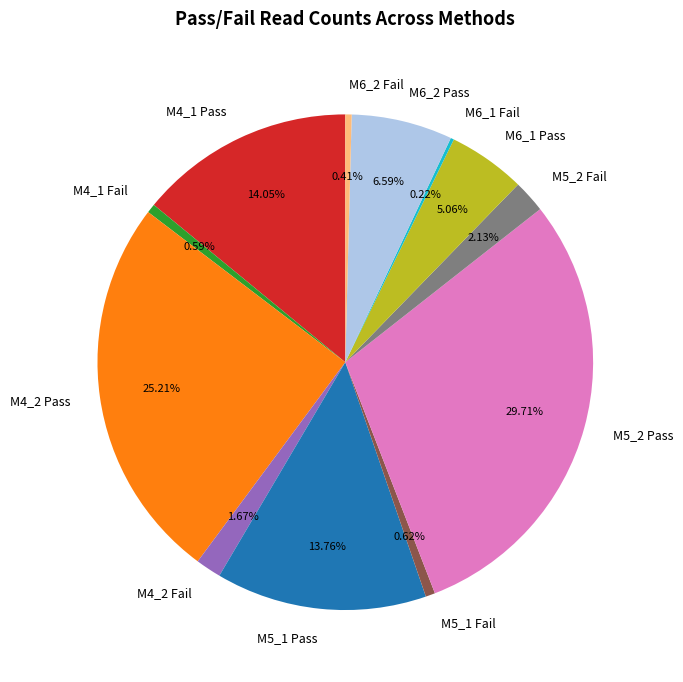

Which has a higher value, M4_2 Fail or M4_1 Fail?

M4_2 Fail